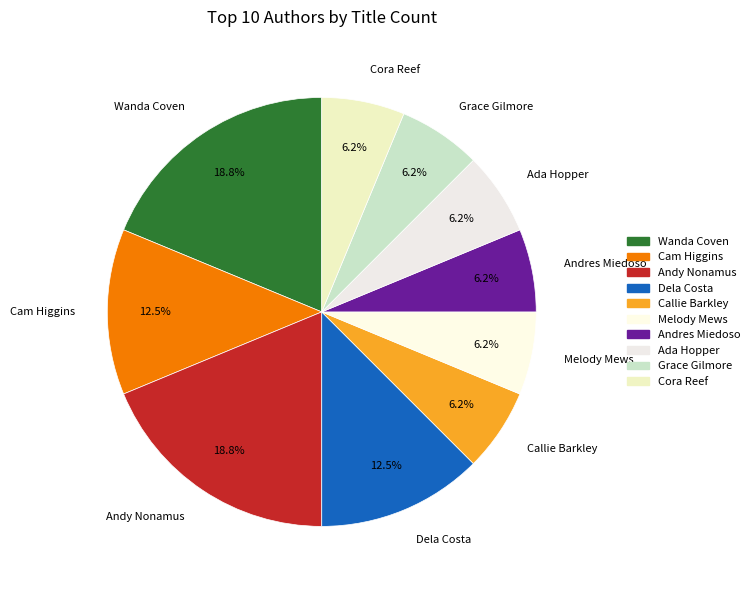

To the nearest percent, what is the combined percentage of Wanda Coven and Cora Reef?

25%